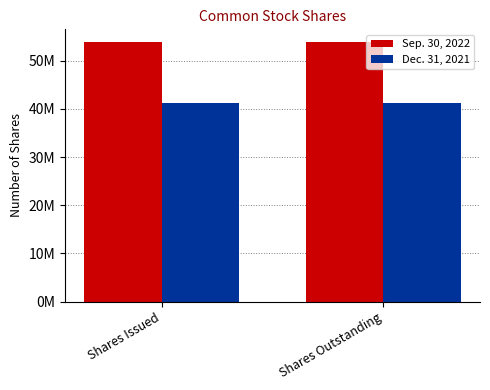

What are all the series names shown in the legend?

Sep. 30, 2022, Dec. 31, 2021